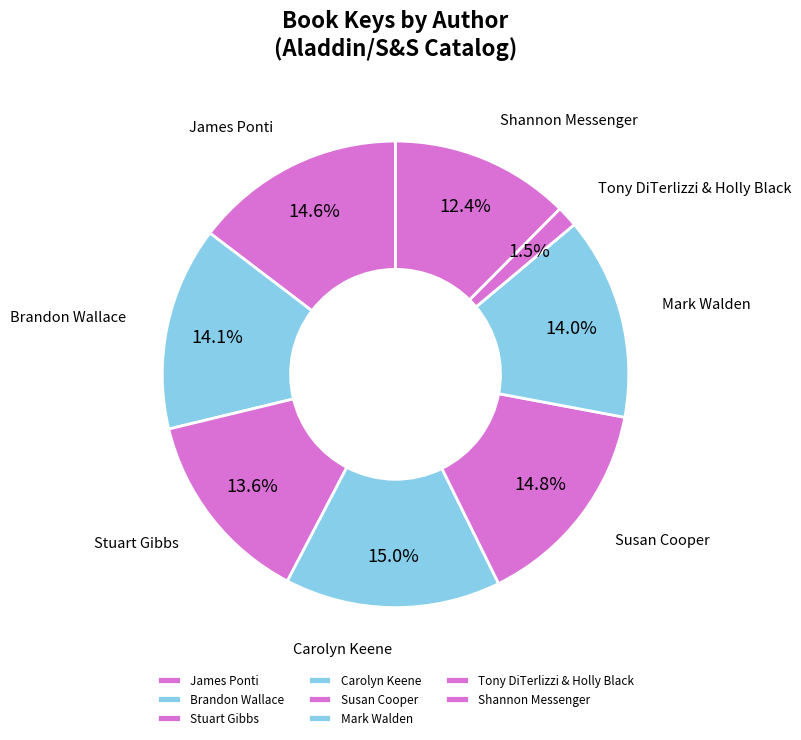

What is the smallest slice in the pie chart?

Tony DiTerlizzi & Holly Black